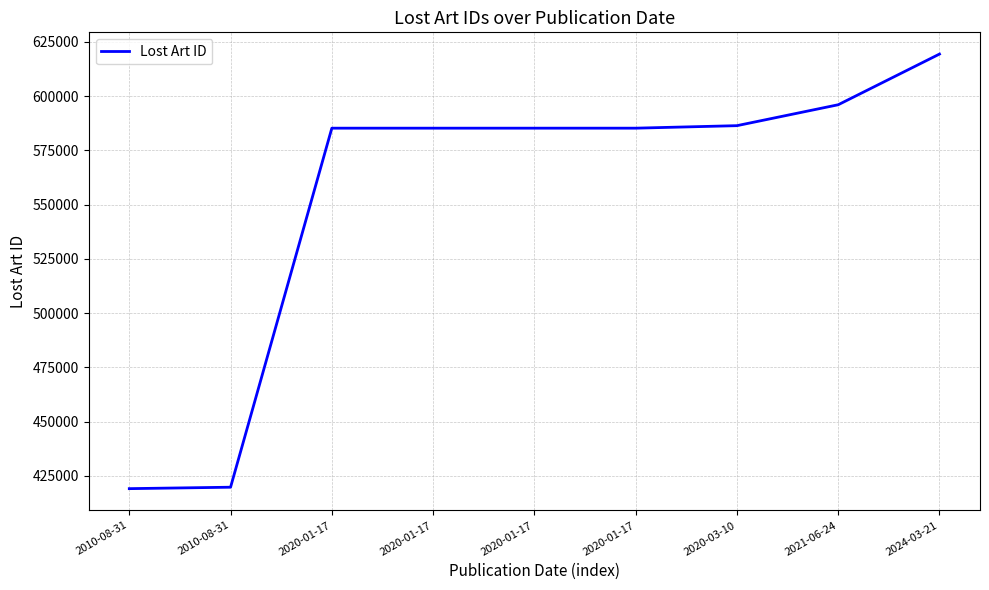

Reading left to right, transcribe all the data shown in this chart.

2010-08-31=419114	2010-08-31=419774	2020-01-17=585247	2020-01-17=585248	2020-01-17=585249	2020-01-17=585250	2020-03-10=586405	2021-06-24=596045	2024-03-21=619405